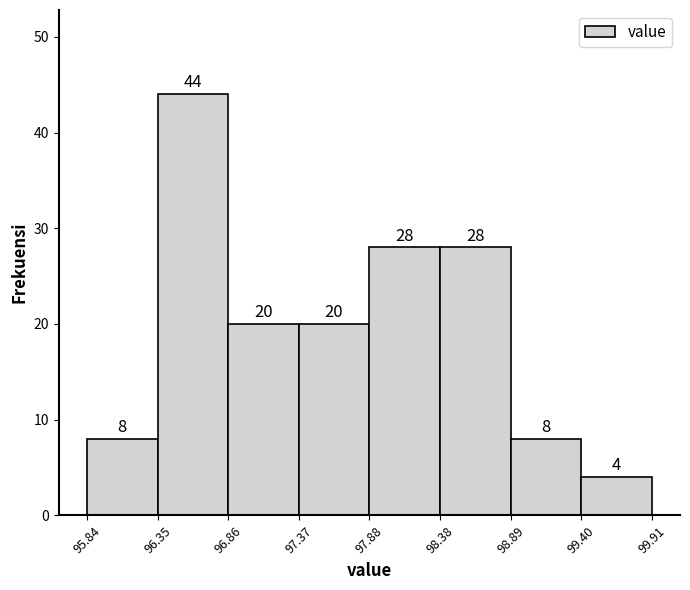

Reading left to right, list every bar in this chart as the range it spans on the x-axis followed by its height.

95.84 to 96.35: 8
96.35 to 96.86: 44
96.86 to 97.37: 20
97.37 to 97.88: 20
97.88 to 98.38: 28
98.38 to 98.89: 28
98.89 to 99.40: 8
99.40 to 99.91: 4